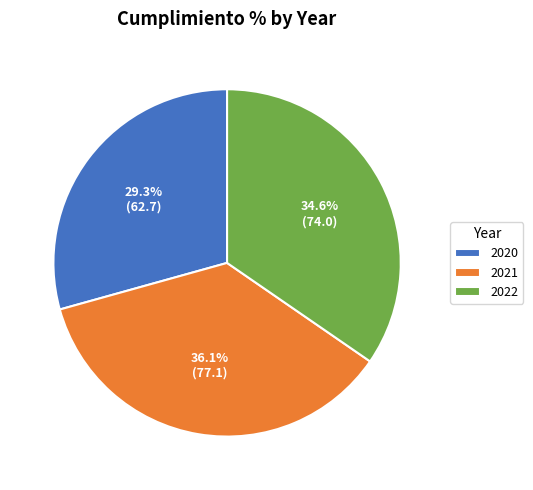

Which slice is the largest?

2021